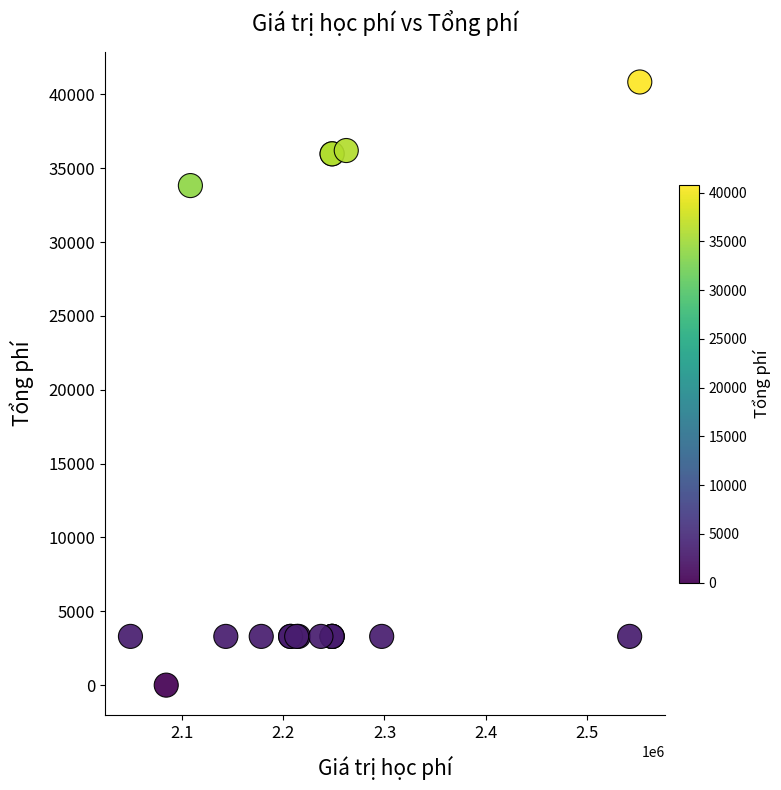

What Y value in the scatter plot is closest to 20418?

33823